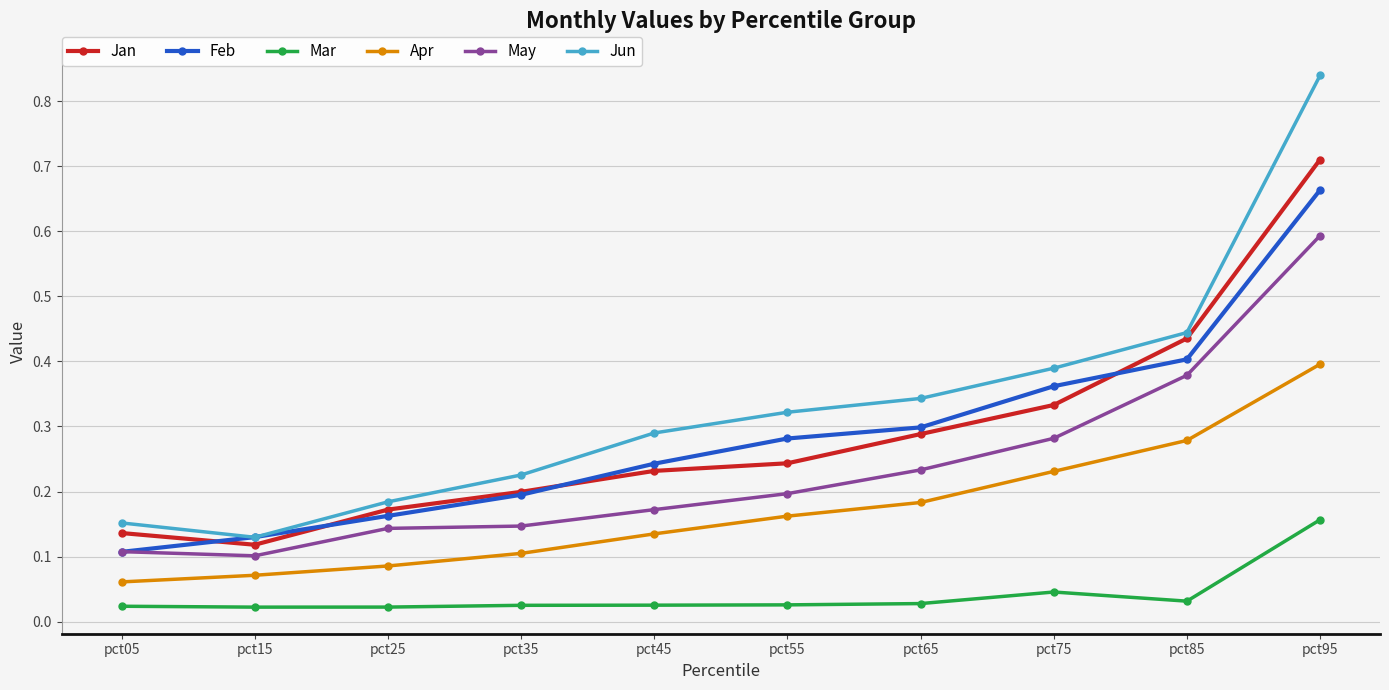

At how many categories does at least one series exceed 0?

10